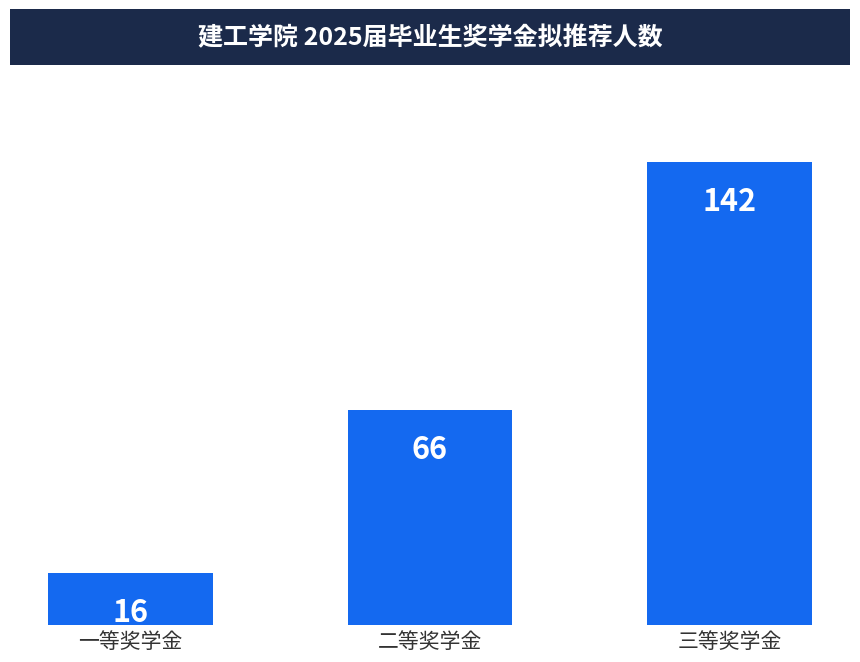

What is the label of the 3rd bar from the right?

一等奖学金